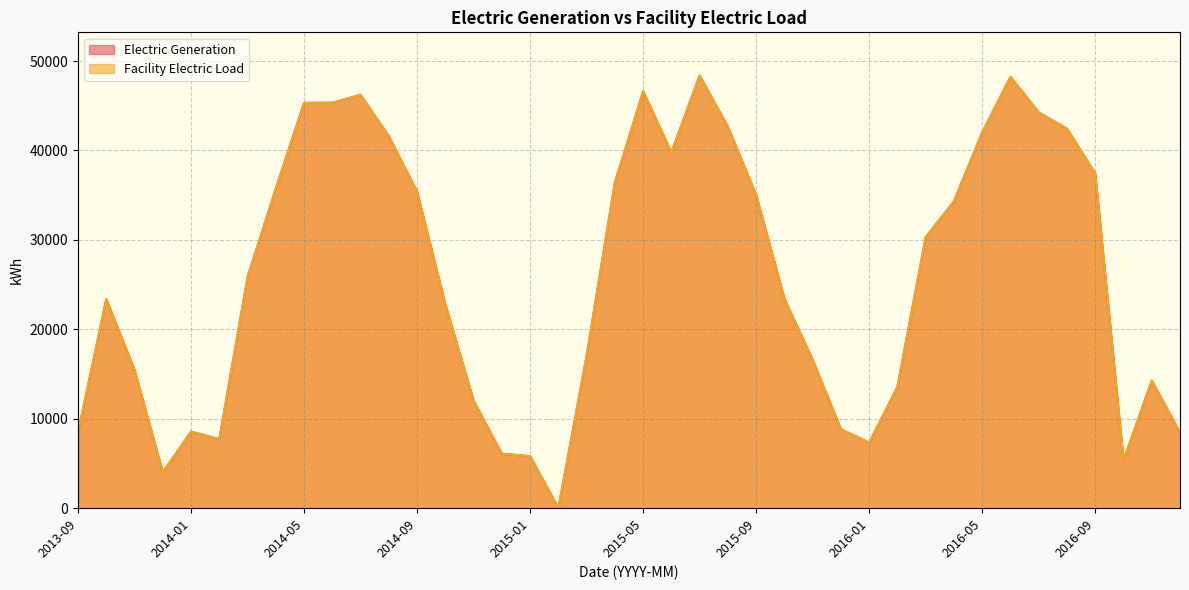

What is the minimum value shown in the chart?

2.0